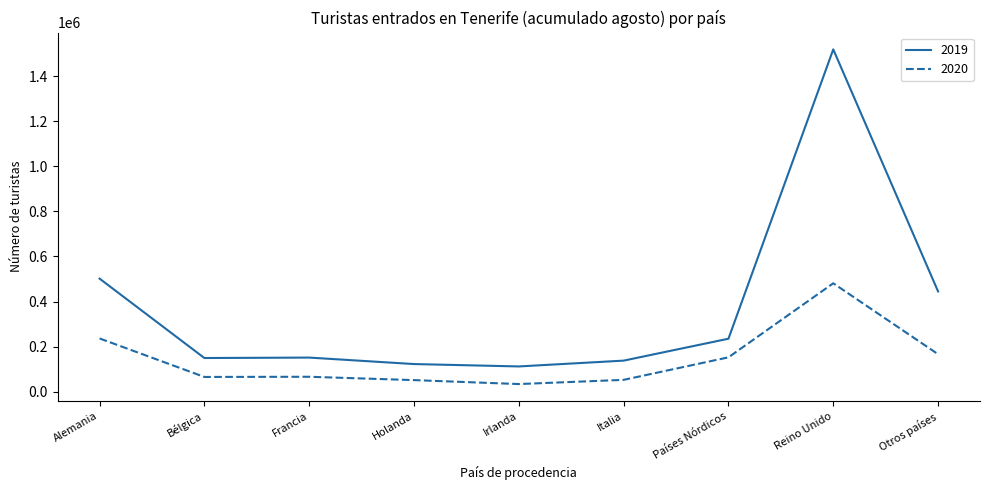

At which label does 2020 reach its peak?

Reino Unido